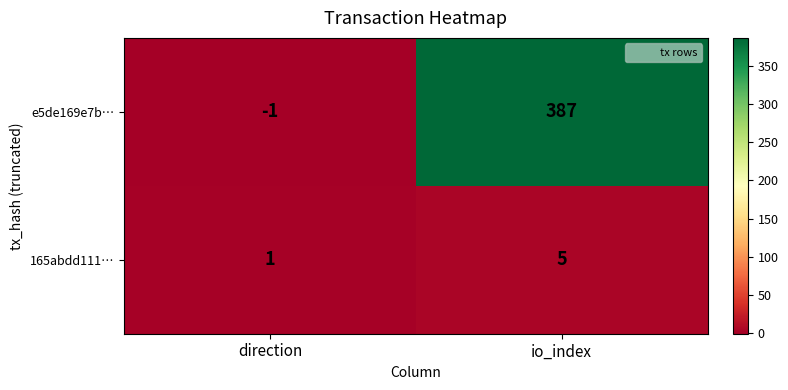

What is the sum of the e5de169e7b… values at io_index and direction?

386